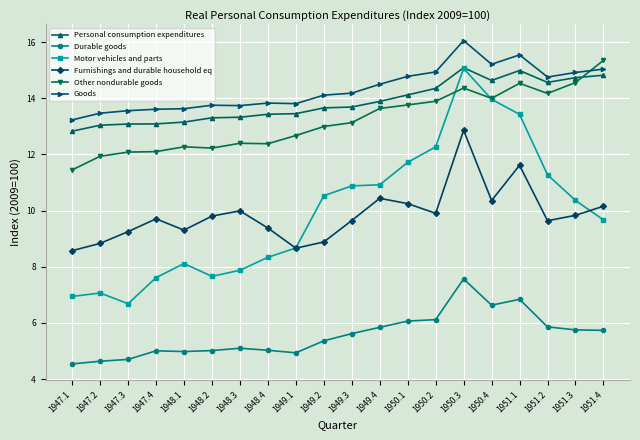

Rank the series at 1947.4 from highest to lowest value.

Goods, Personal consumption expenditures, Other nondurable goods, Furnishings and durable household eq, Motor vehicles and parts, Durable goods